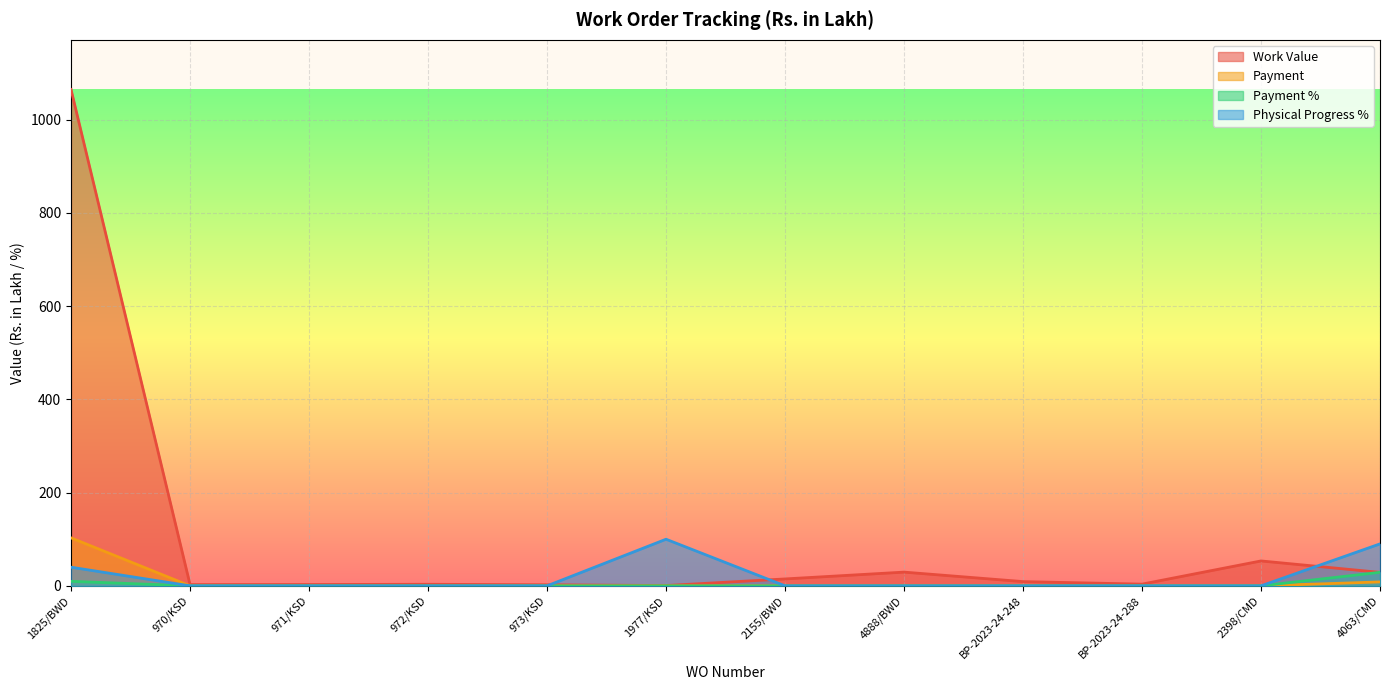

Is it true that Payment equals -35.9 at BP-2023-24-288?

False